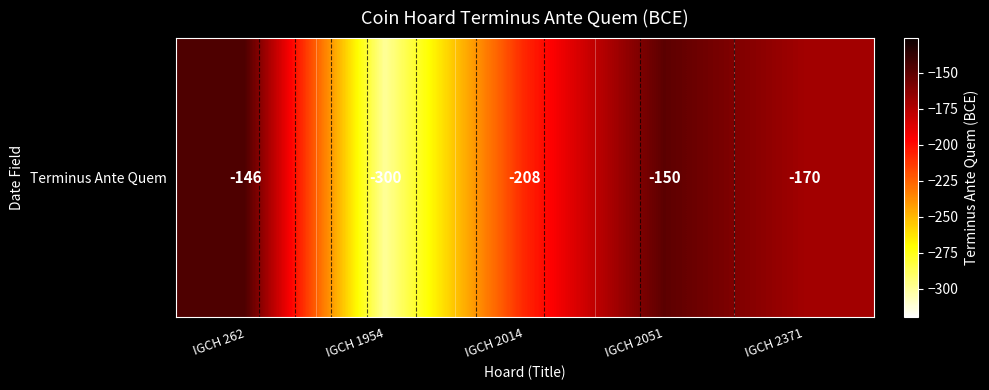

Count the number of categories in the chart.

5